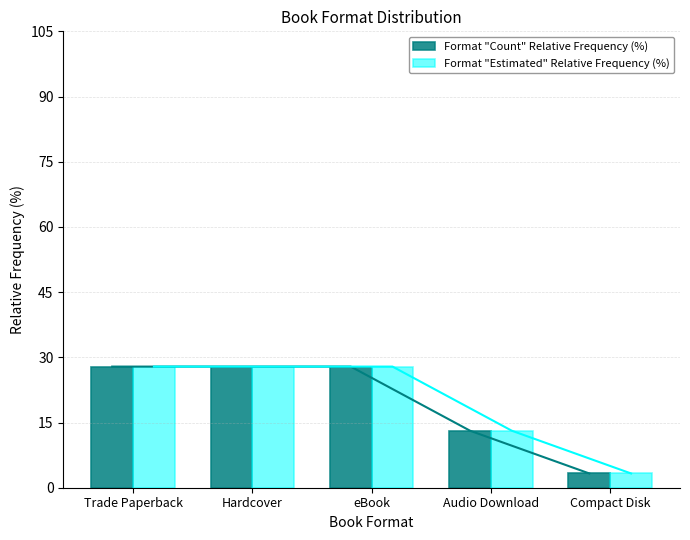

Which series has the widest spread of values?

Format "Count" Relative Frequency (%)